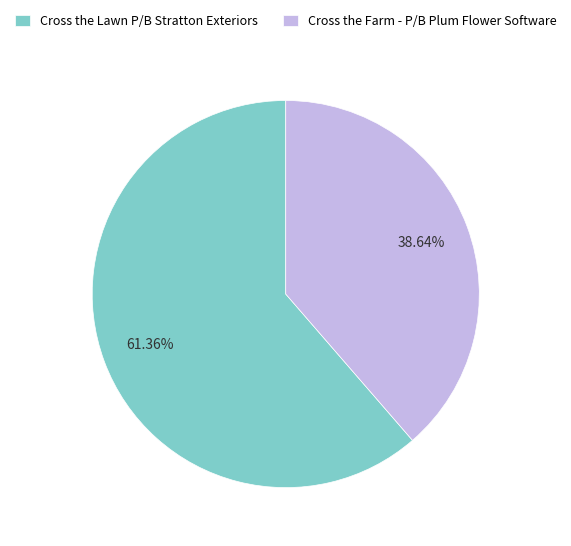

Which slice is the largest?

Cross the Lawn P/B Stratton Exteriors